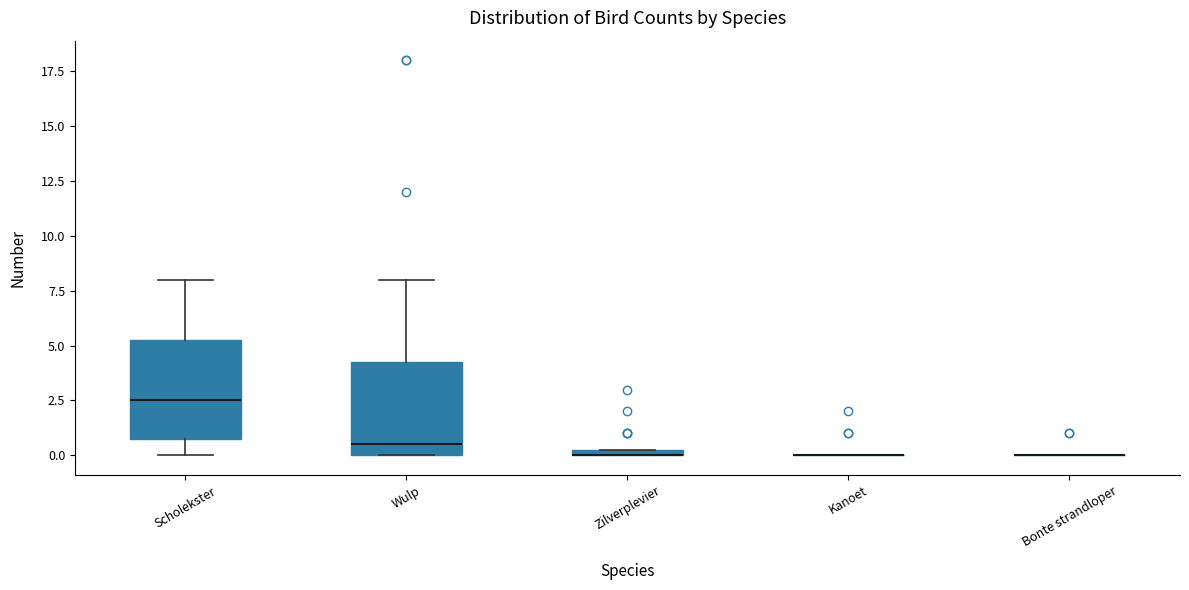

Where is the upper edge of the box for Wulp on the y-axis? The values are not printed on the chart, so give them approximately, as read against the axis.

4.5